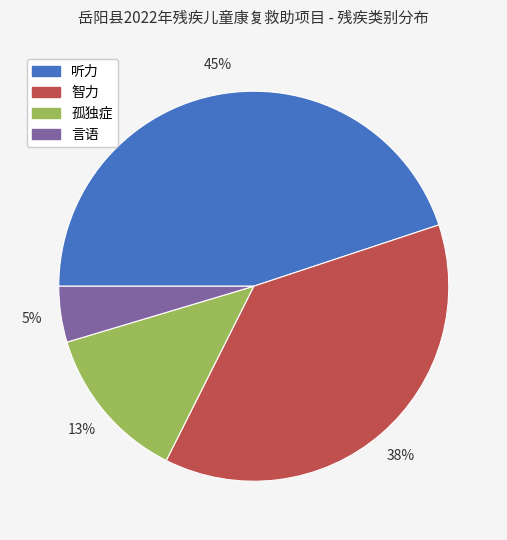

Combined, do 听力 and 言语 account for over 50%?

No